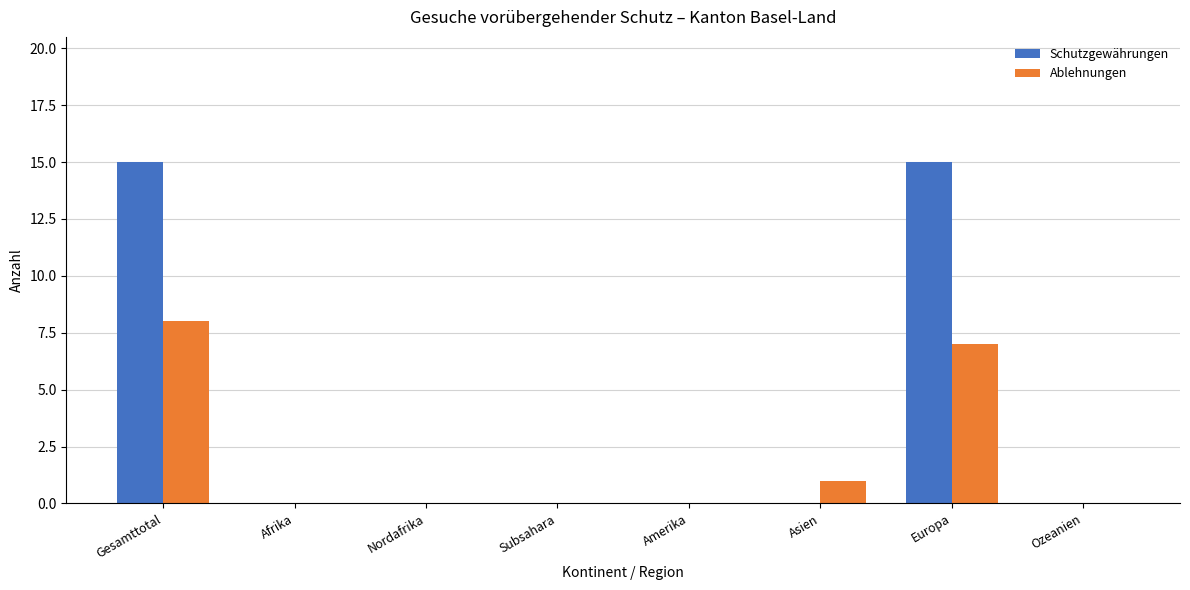

What are all the series names shown in the legend?

Schutzgewährungen, Ablehnungen